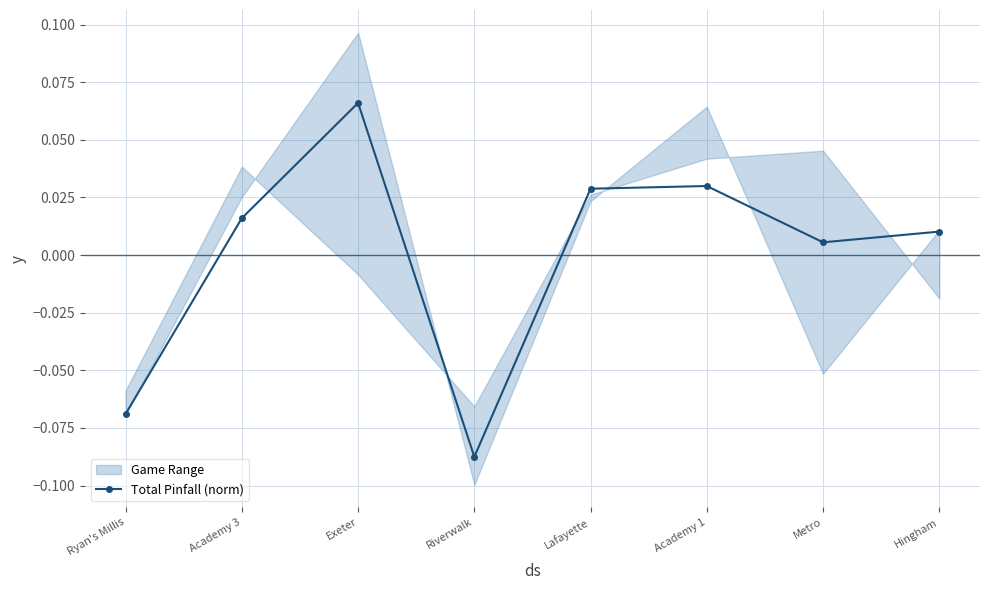

What is the difference between the second highest and second lowest values?

0.1